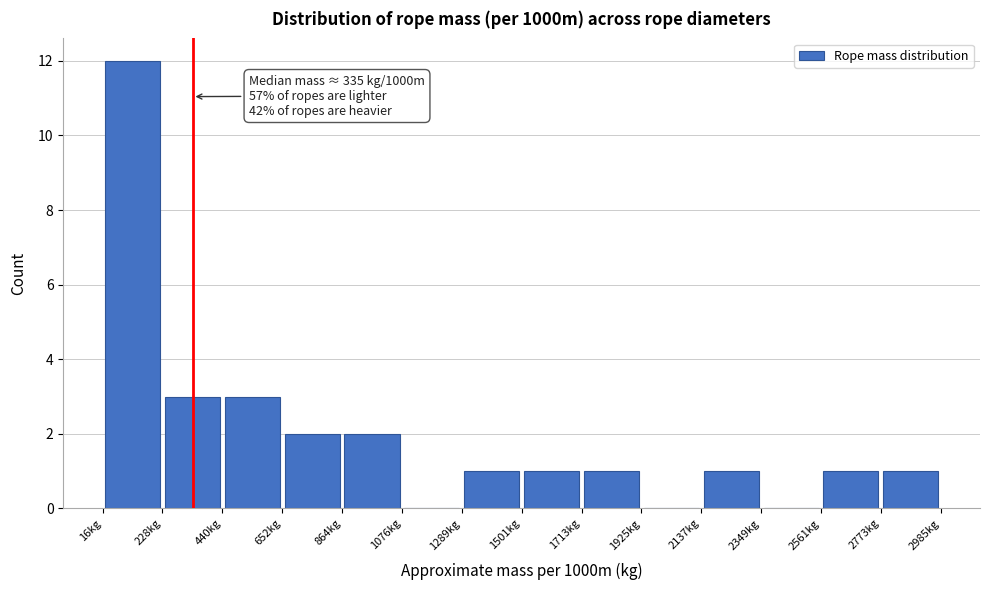

Which range on the x-axis has the tallest bar?

0 to 250